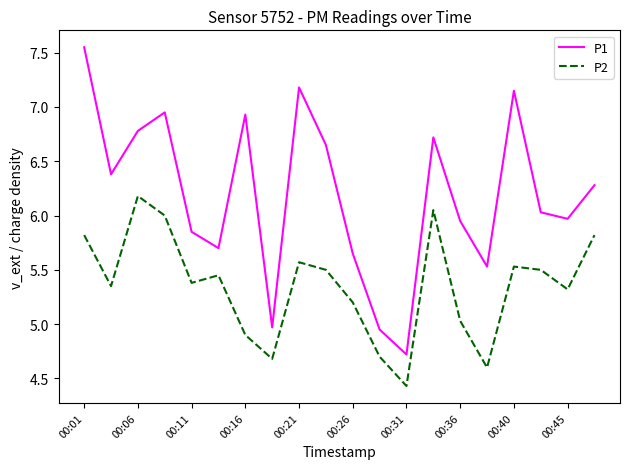

Which series has the largest total across all categories?

P1